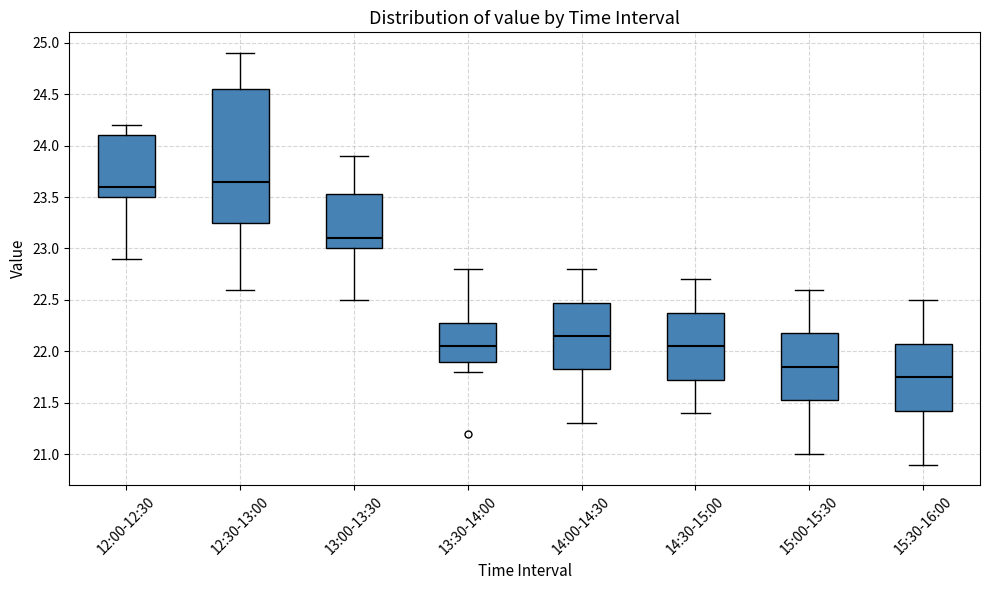

Reading left to right, transcribe this box plot: for each box, give where its median line is, the range the box spans, and where its two whiskers end, as read against the y-axis. The values are not printed on the chart, so give them approximately, as read against the axis.

12:00-12:30: median 23.60, box 23.50 to 24.10, whiskers 22.90 to 24.20
12:30-13:00: median 23.65, box 23.25 to 24.55, whiskers 22.60 to 24.90
13:00-13:30: median 23.10, box 23.00 to 23.55, whiskers 22.50 to 23.90
13:30-14:00: median 22.05, box 21.90 to 22.30, whiskers 21.80 to 22.80
14:00-14:30: median 22.15, box 21.85 to 22.50, whiskers 21.30 to 22.80
14:30-15:00: median 22.05, box 21.75 to 22.40, whiskers 21.40 to 22.70
15:00-15:30: median 21.85, box 21.55 to 22.20, whiskers 21.00 to 22.60
15:30-16:00: median 21.75, box 21.45 to 22.10, whiskers 20.90 to 22.50